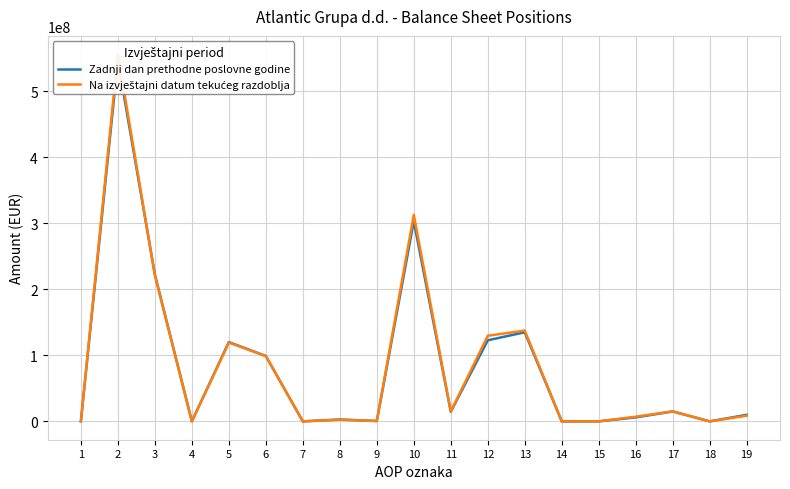

At which category is the sum across all series the highest?

2